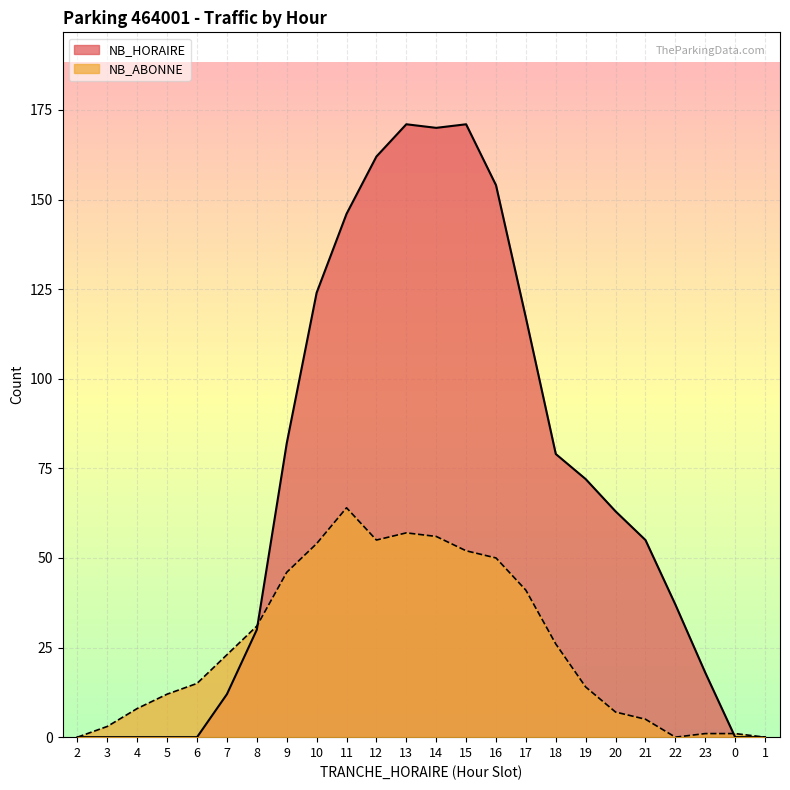

Between 6 and 4, which is larger?

6